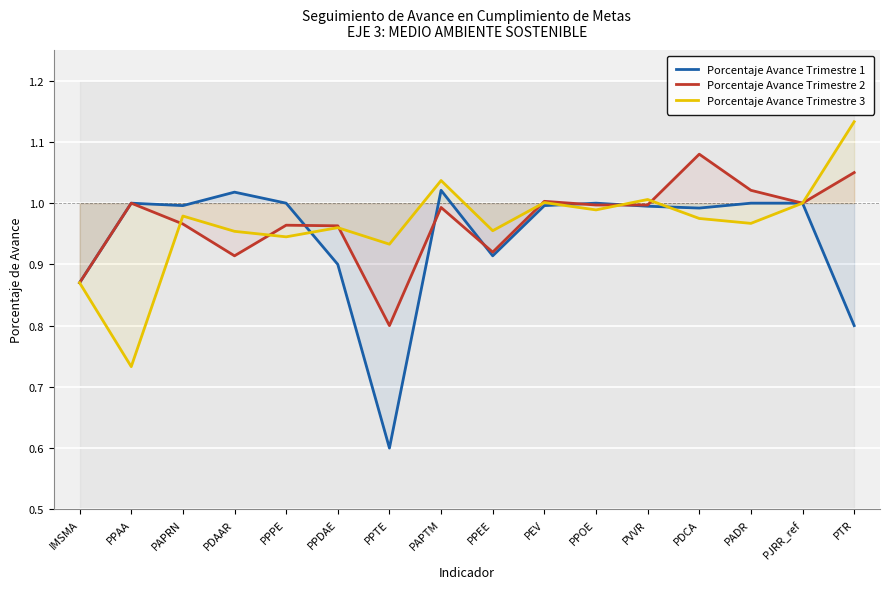

The Porcentaje Avance Trimestre 2 series shows 0.7 at PADR. True or false?

False